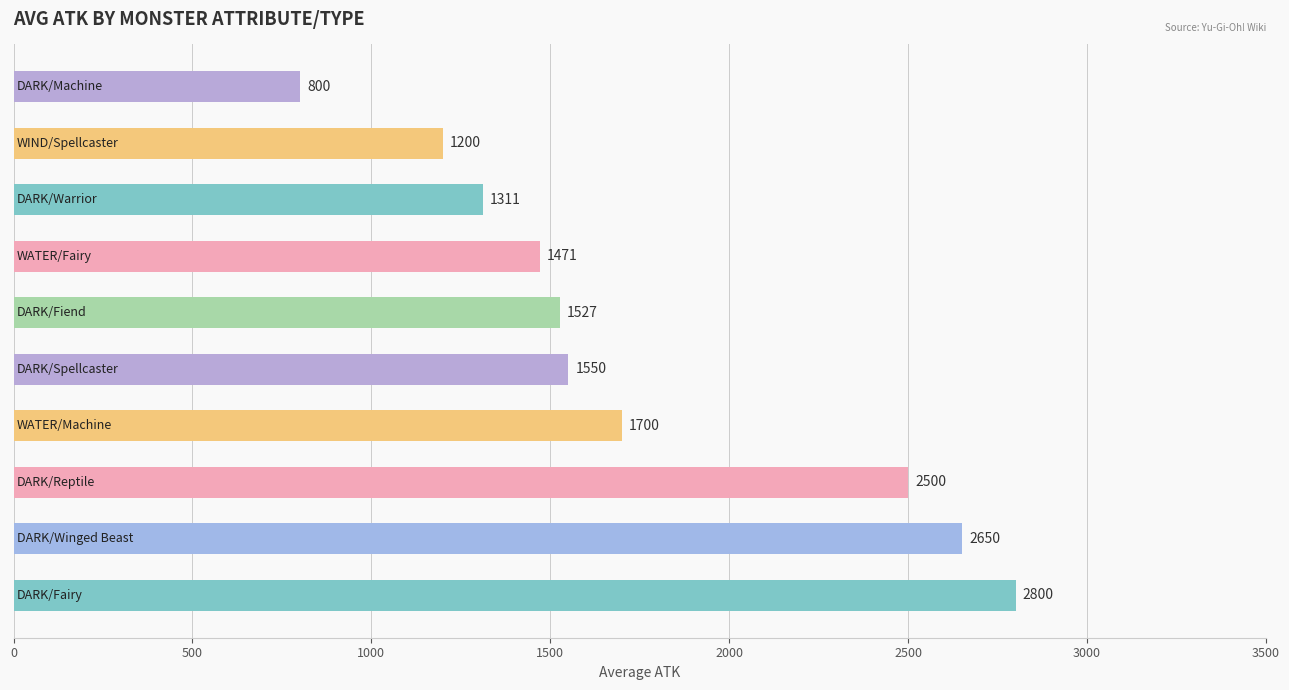

What is the difference between the second highest and second lowest values?

1450